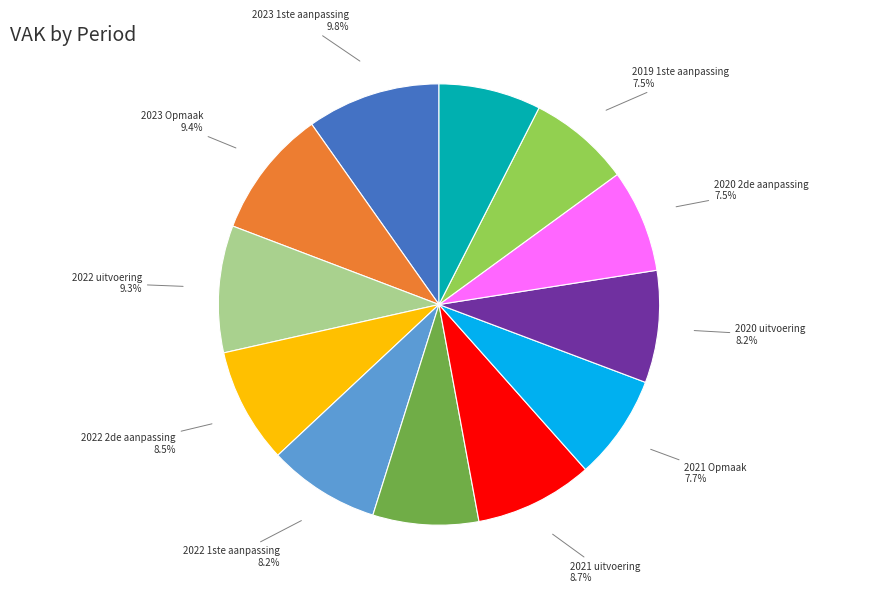

True or false: 2023 Opmaak accounts for 20% of the total.

False